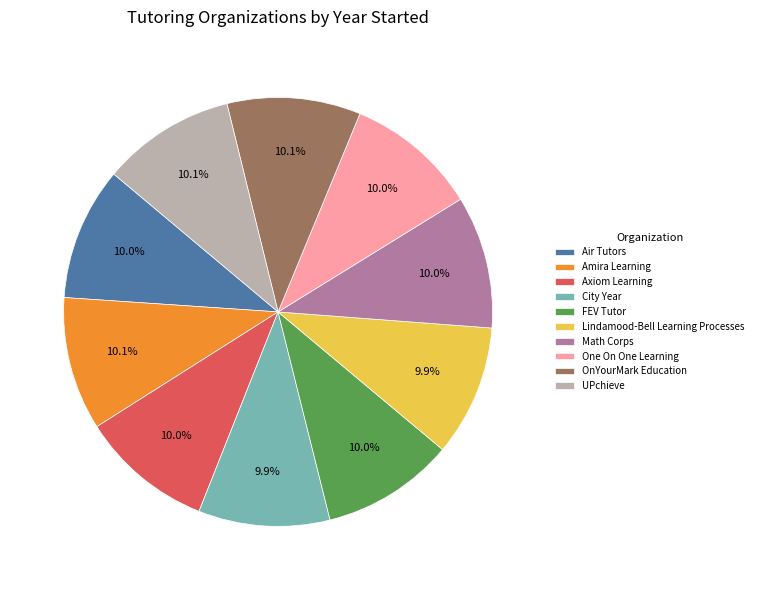

Approximately how many times larger is the value at Axiom Learning compared to Amira Learning?

1.0